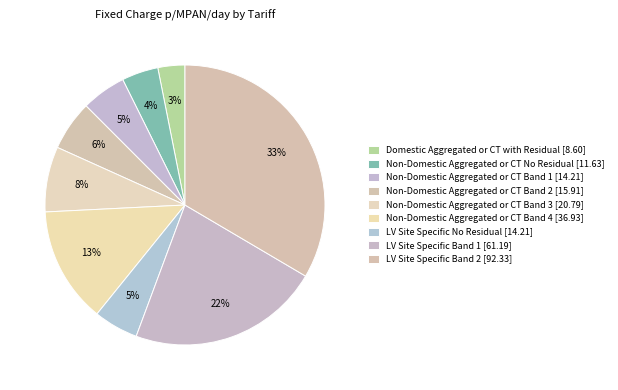

How many slices are in this pie chart?

9